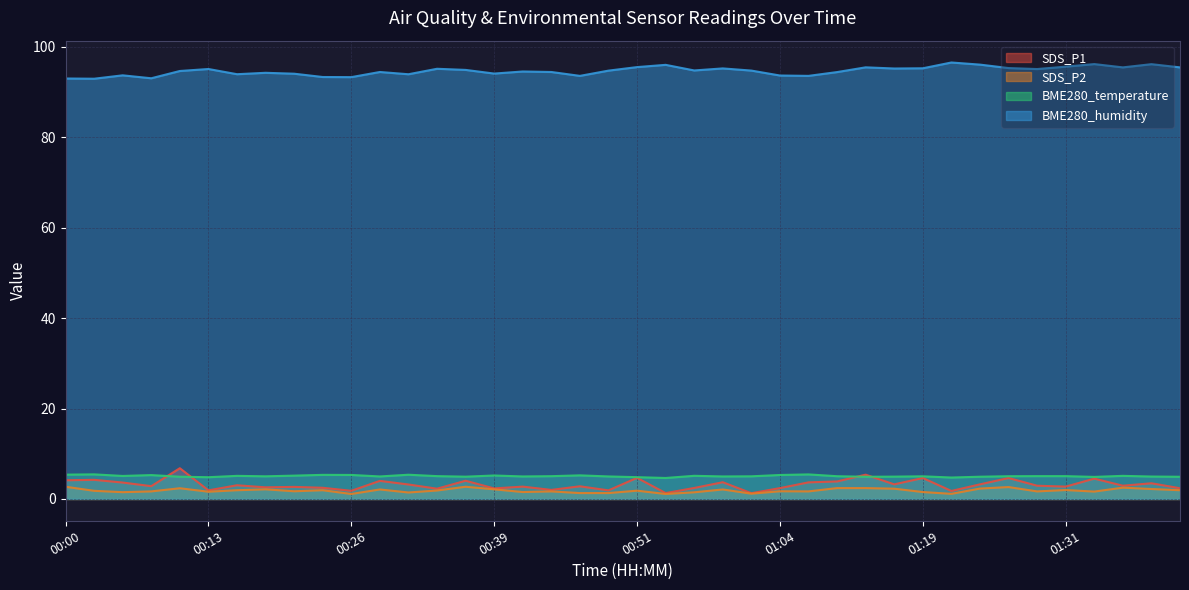

What are all the series names shown in the legend?

SDS_P1, SDS_P2, BME280_temperature, BME280_humidity